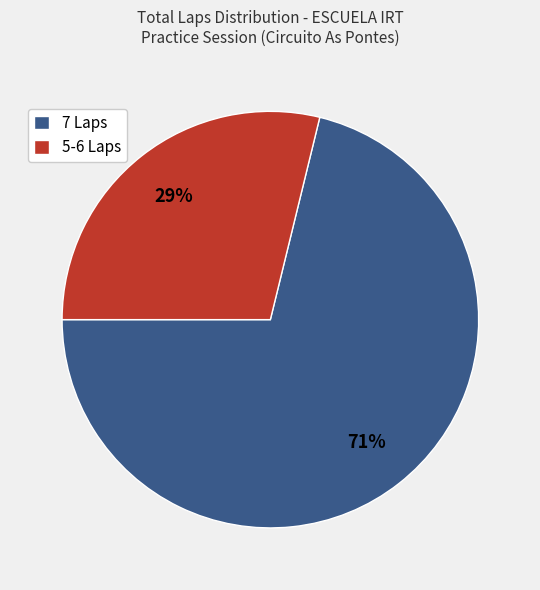

Which slice is the smallest?

5-6 Laps